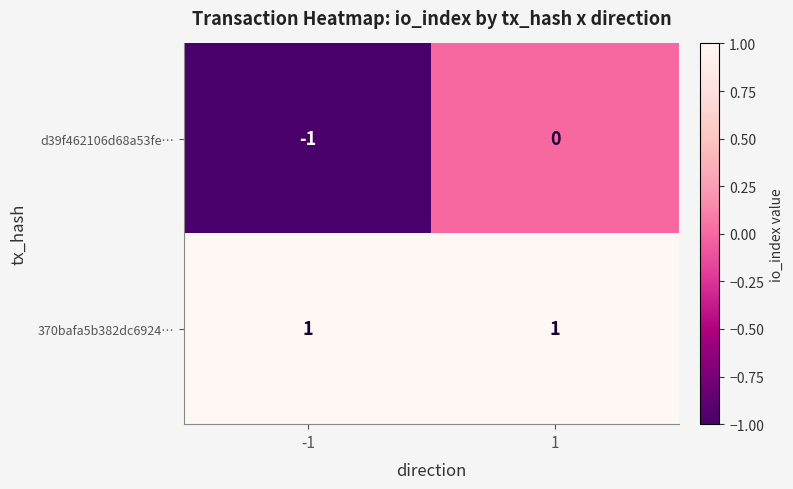

Is the value of 370bafa5b382dc6924… at 1 greater than the value of d39f462106d68a53fe… at 1?

Yes